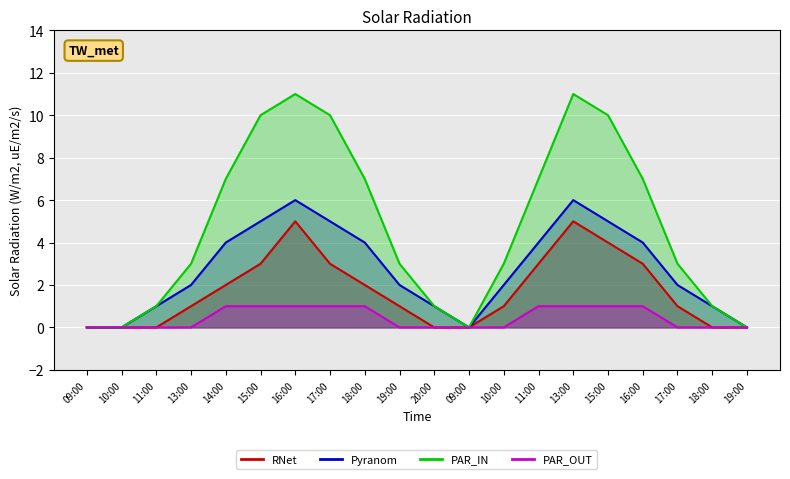

What is the difference between the highest and lowest values at 11:00?

1